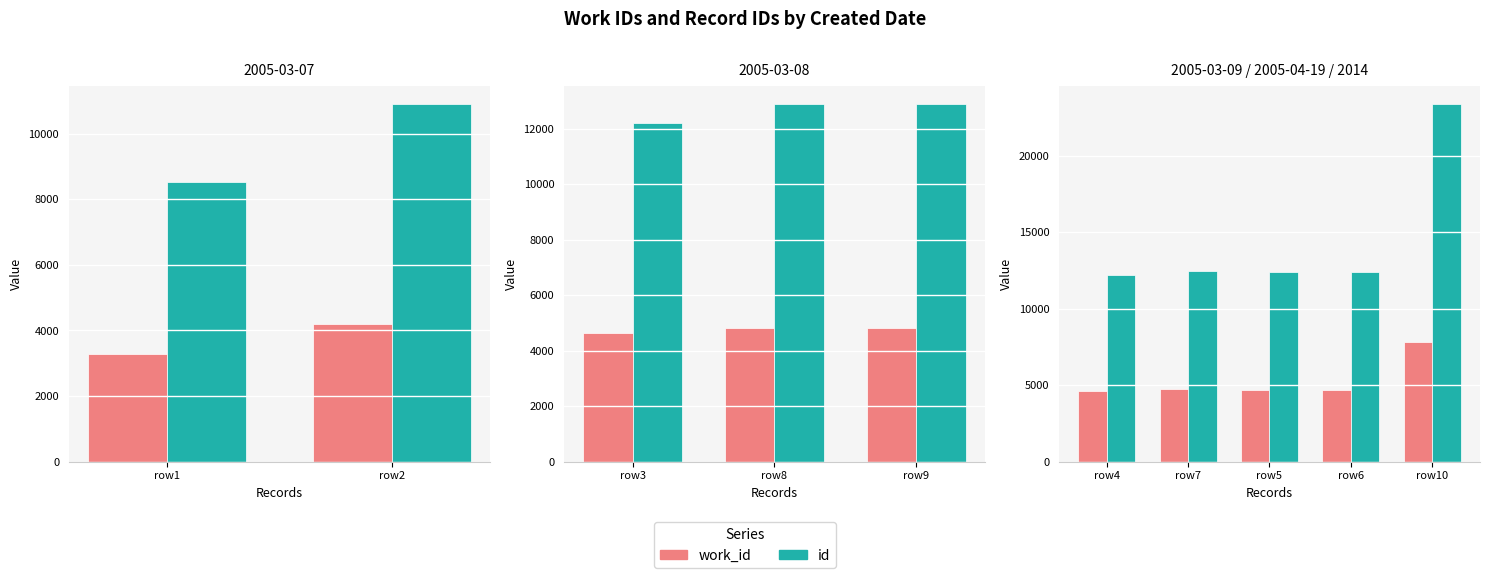

What is the value of the id bar at the 4th from the left?

12410